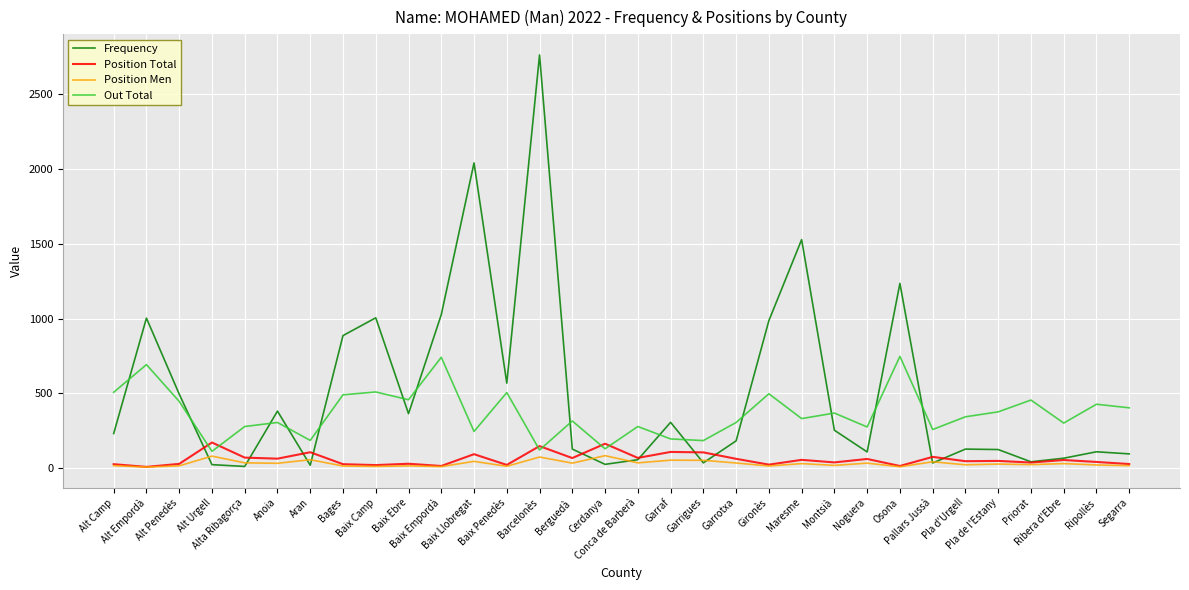

Does the chart have visible grid lines?

Yes